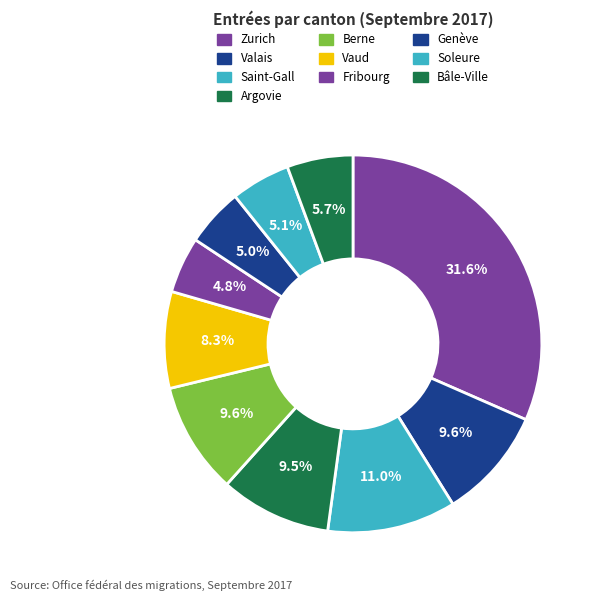

What percentage is NOT represented by Bâle-Ville?

94.3%